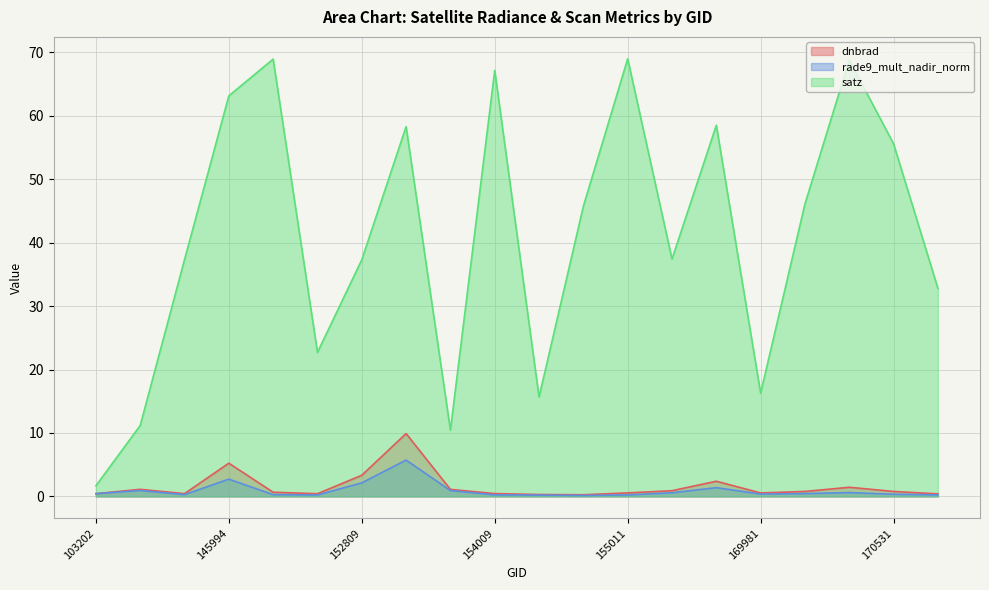

Which series has the largest total across all categories?

satz